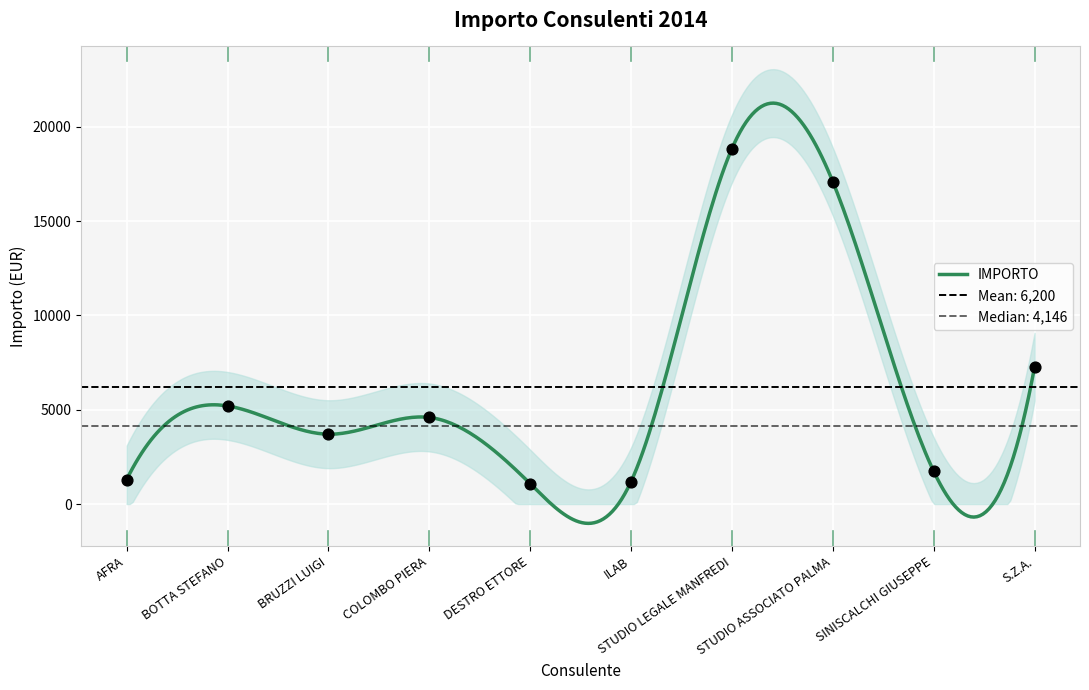

Between BRUZZI LUIGI and BOTTA STEFANO, which is larger?

BOTTA STEFANO